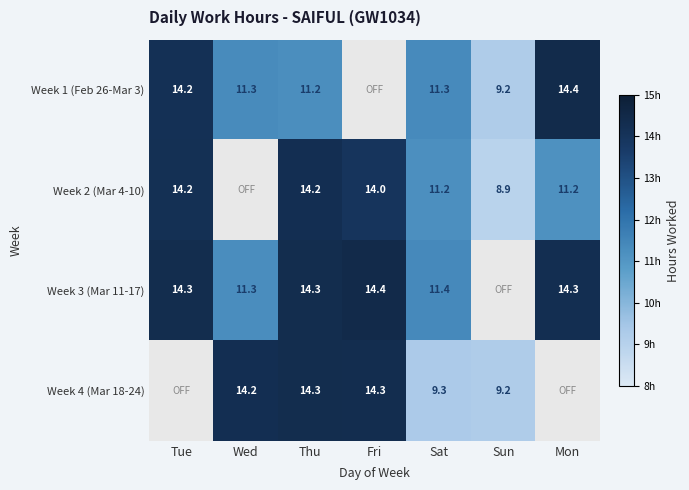

Rank the series at Wed from highest to lowest value.

Week 4 (Mar 18-24), Week 1 (Feb 26-Mar 3), Week 2 (Mar 4-10), Week 3 (Mar 11-17)